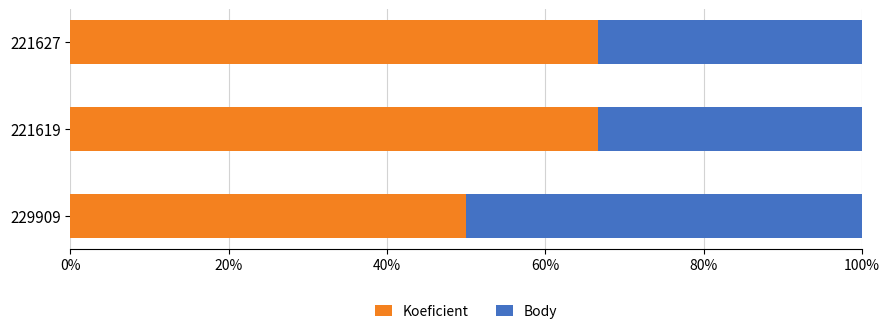

What position from the left is 221627?

3